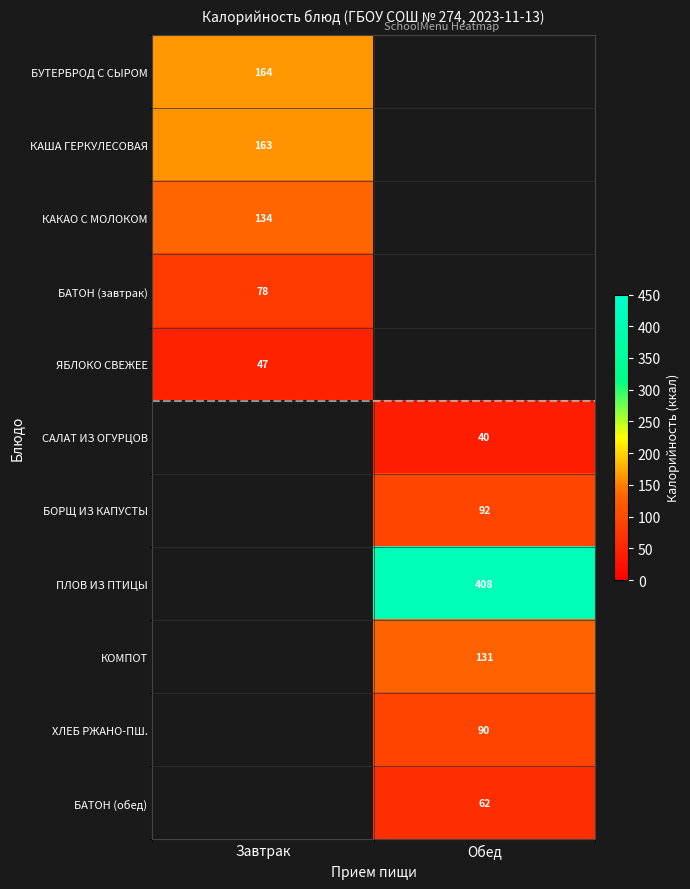

Is it true that БАТОН (обед) equals 62 at Обед?

True